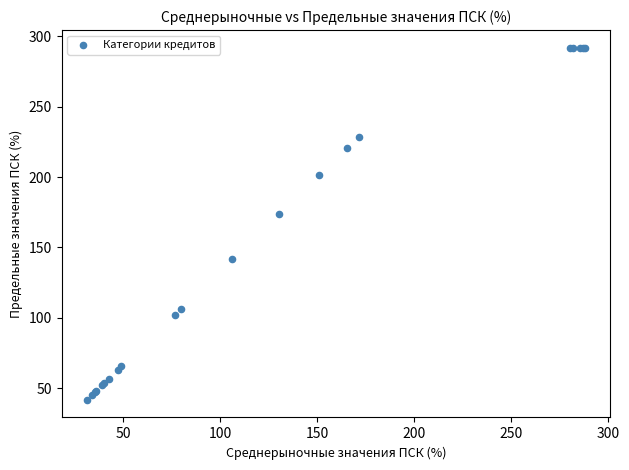

What Y value in the scatter plot is closest to 166?

173.5